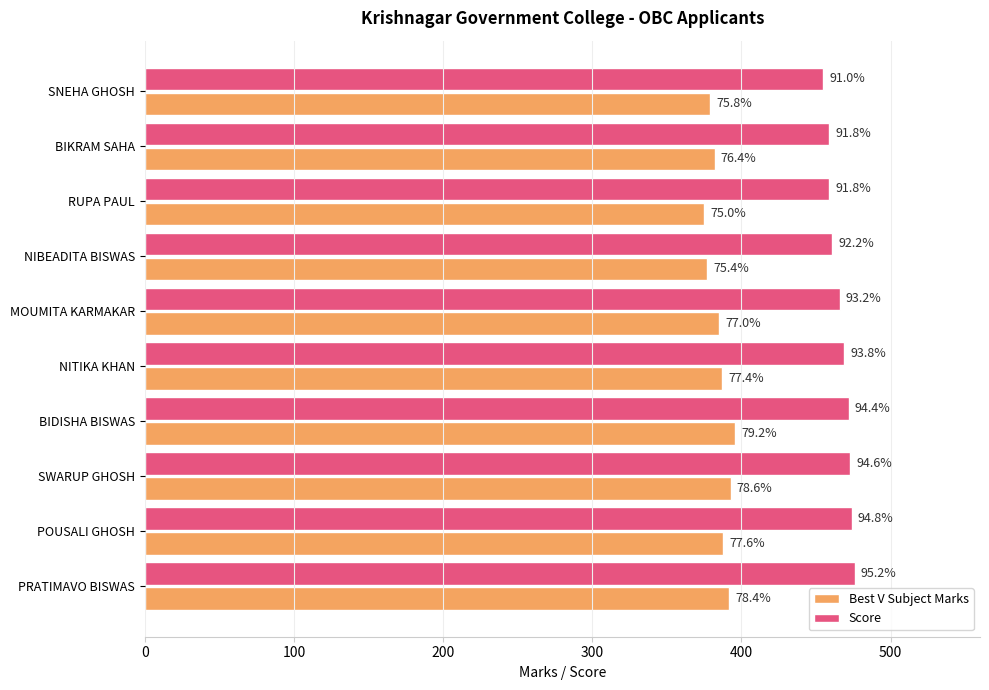

What are all the series names shown in the legend?

Best V Subject Marks, Score